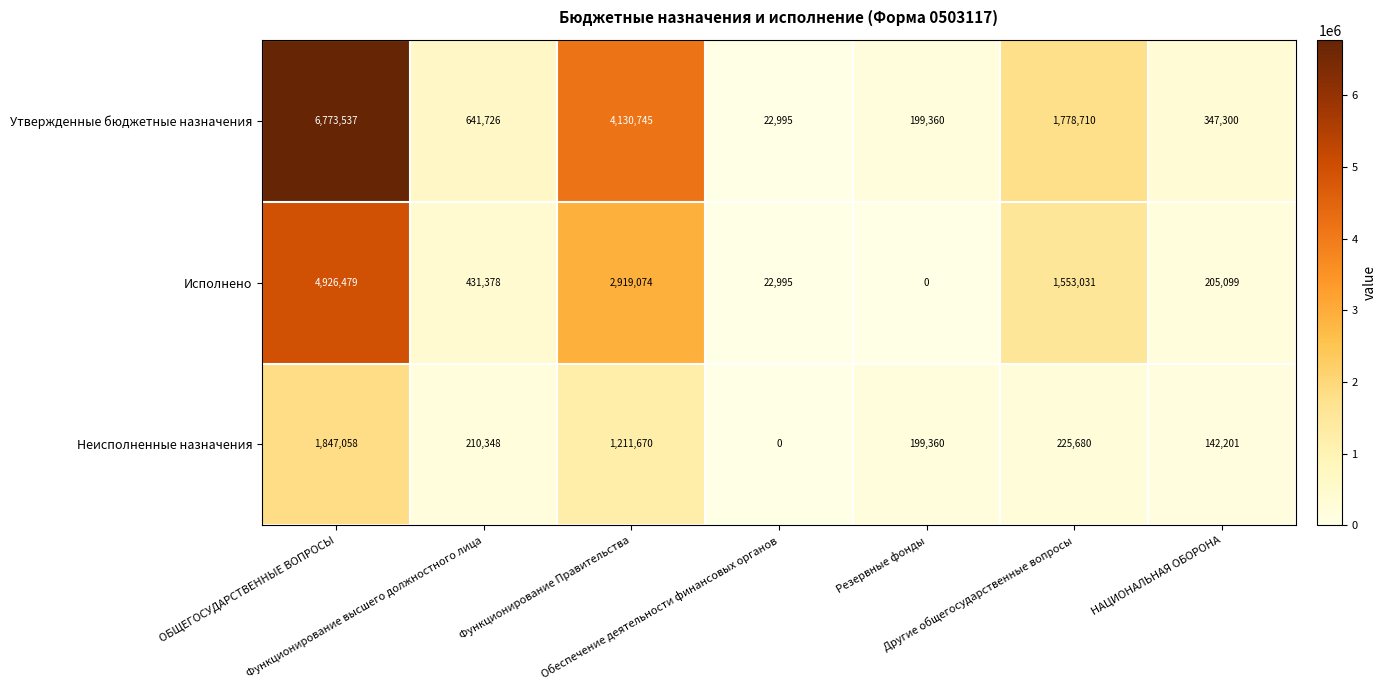

Rank the series by their average value, from highest to lowest.

Утвержденные бюджетные назначения, Исполнено, Неисполненные назначения